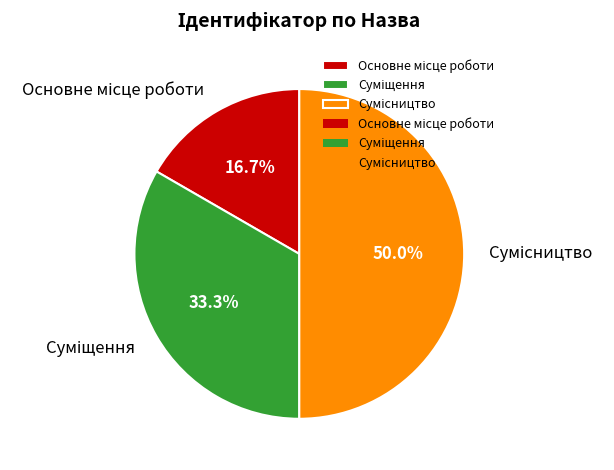

How many segments does this pie chart have?

3